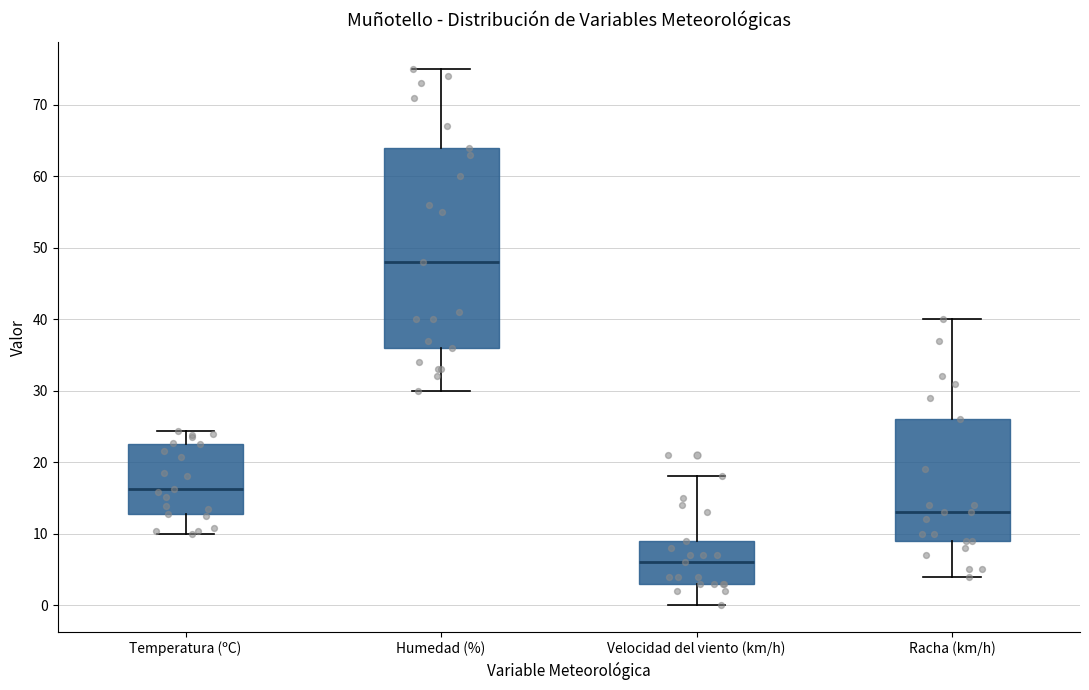

Reading left to right, read every box against the y-axis: the position of its median line, the range the box covers, and the ends of its whiskers. The values are not printed on the chart, so give them approximately, as read against the axis.

Temperatura (ºC): median 16, box 13 to 23, whiskers 10 to 24
Humedad (%): median 48, box 36 to 64, whiskers 30 to 75
Velocidad del viento (km/h): median 6, box 3 to 9, whiskers 0 to 18
Racha (km/h): median 13, box 9 to 26, whiskers 4 to 40